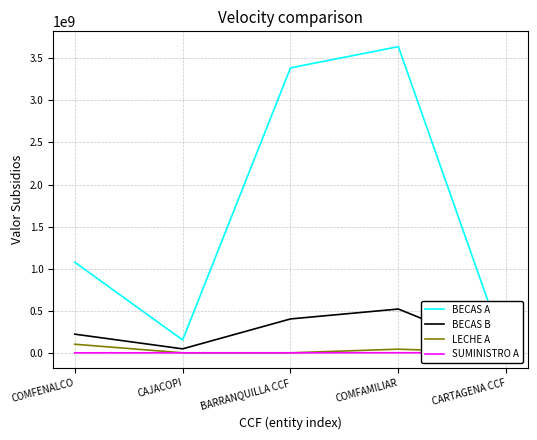

The value of SUMINISTRO A at CAJACOPI is 0. True or false?

True